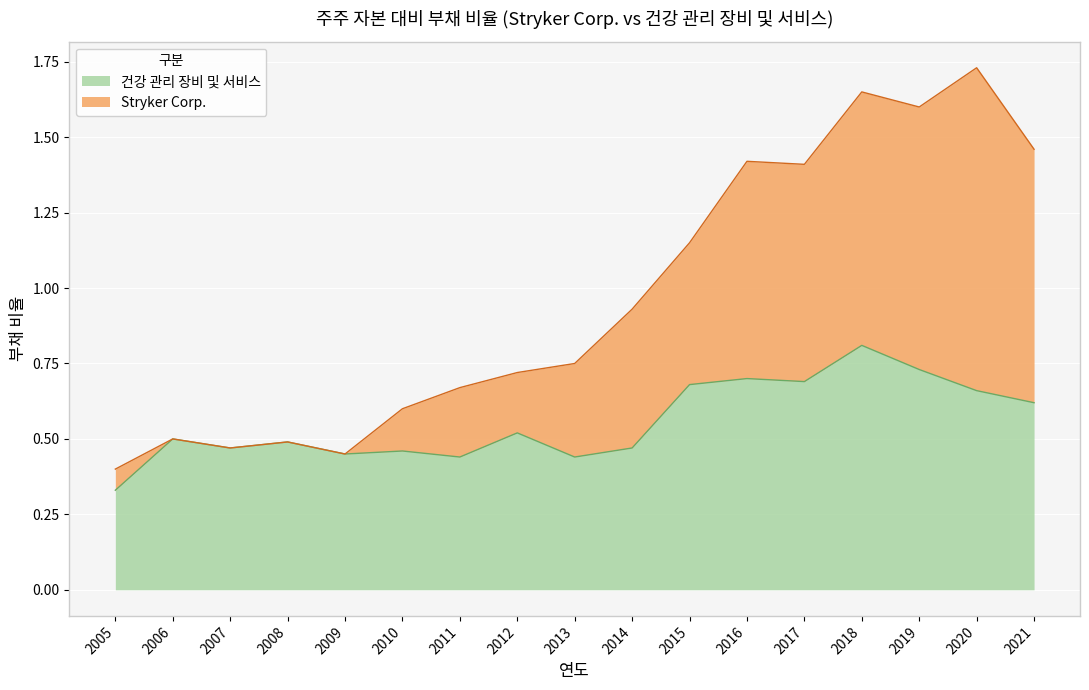

The Stryker Corp. series shows 2.6 at 2018. True or false?

False